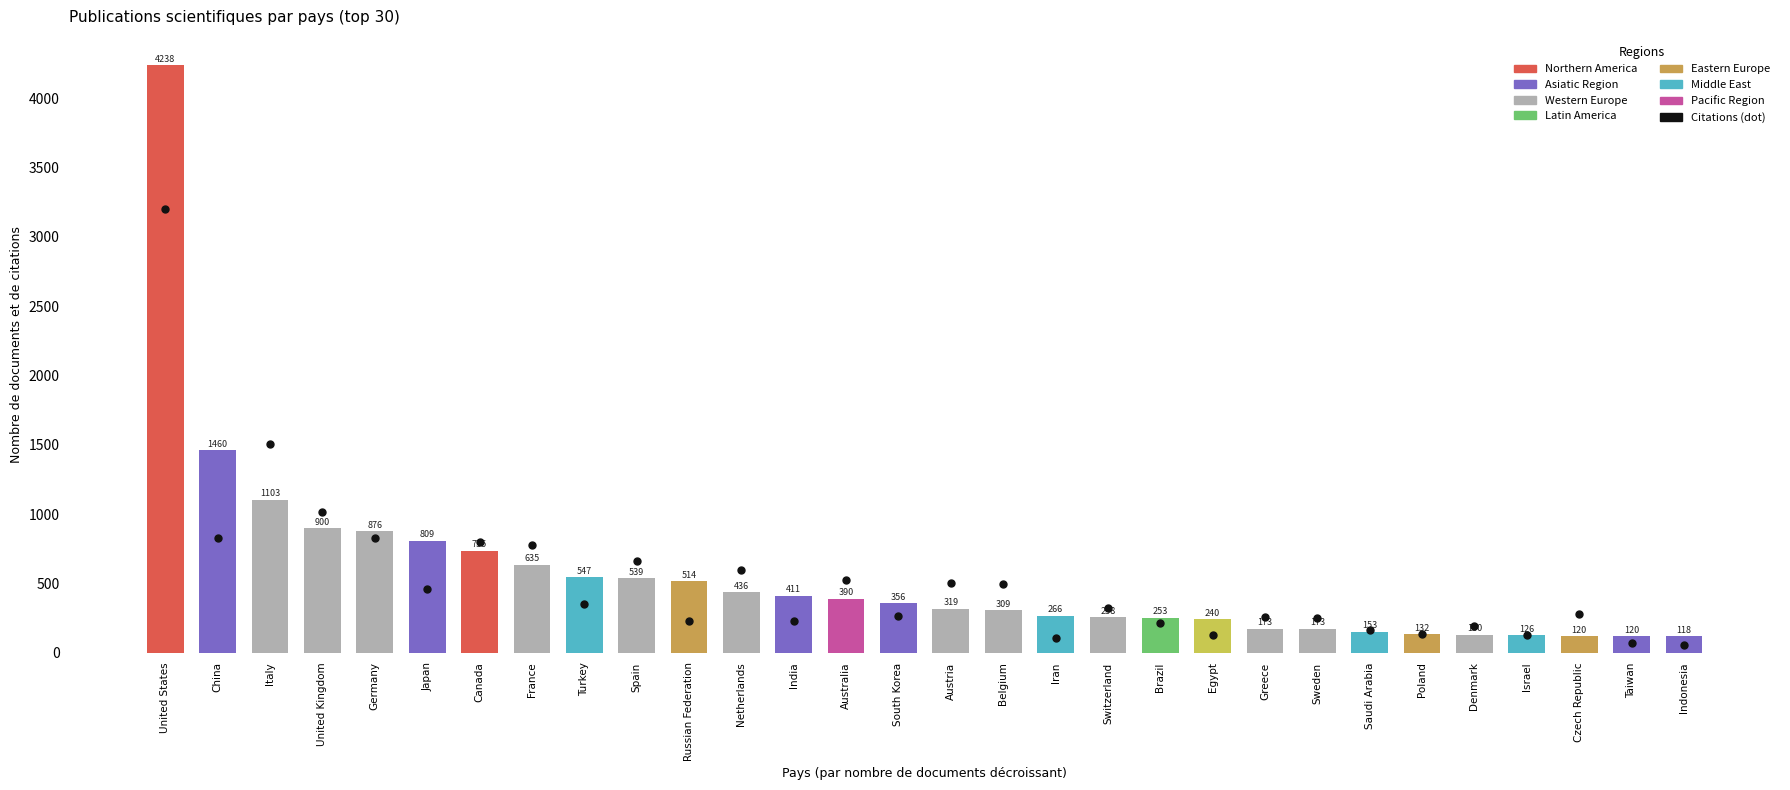

Which series reaches the maximum Y coordinate?

Documents